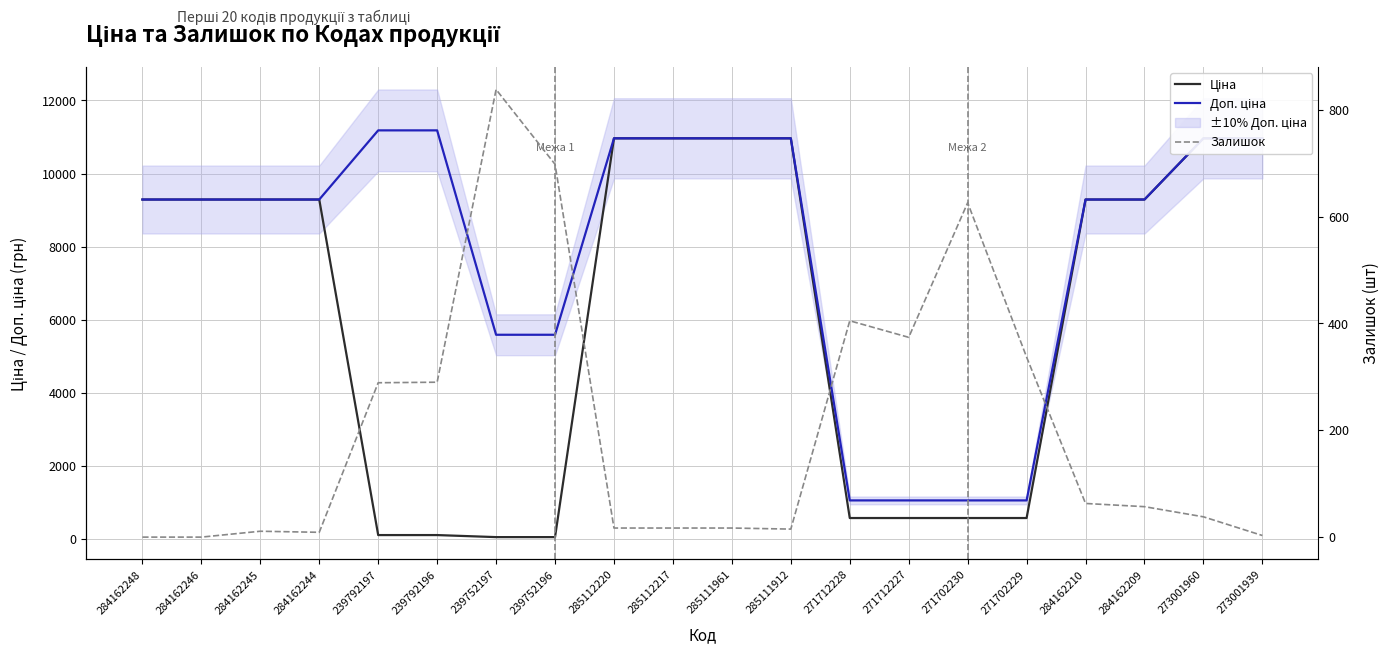

What is the approximate value of Ціна at 284162244?

9290.5